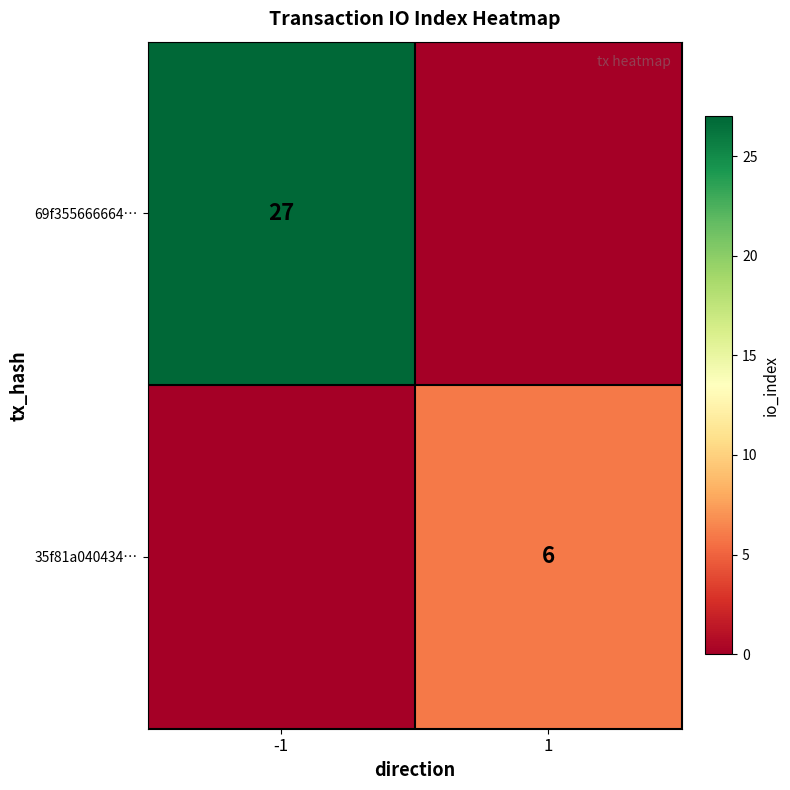

Between -1 and 1, which is larger?

-1